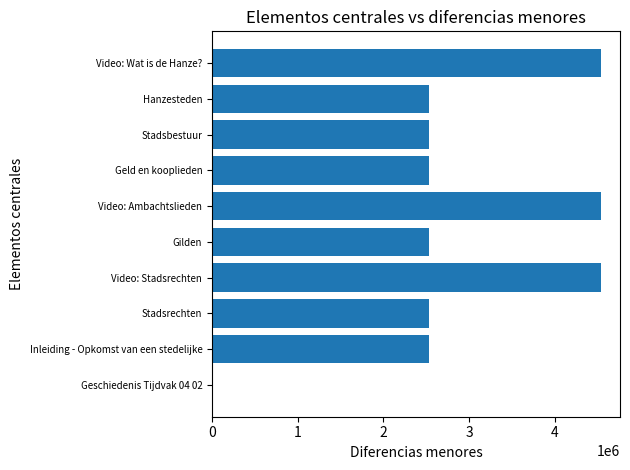

The chart shows a value of 2538054 at Inleiding - Opkomst van een stedelijke. True or false?

True